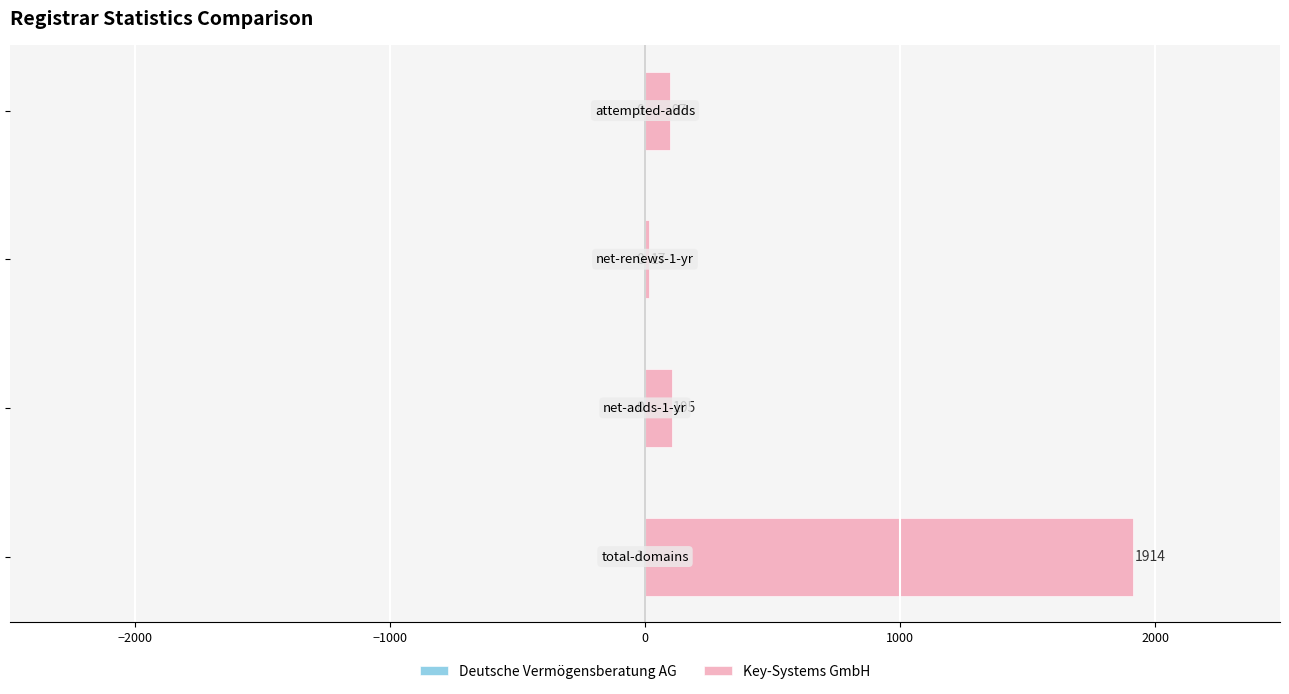

What is the difference between the maximum and minimum values in the Key-Systems GmbH series?

1897